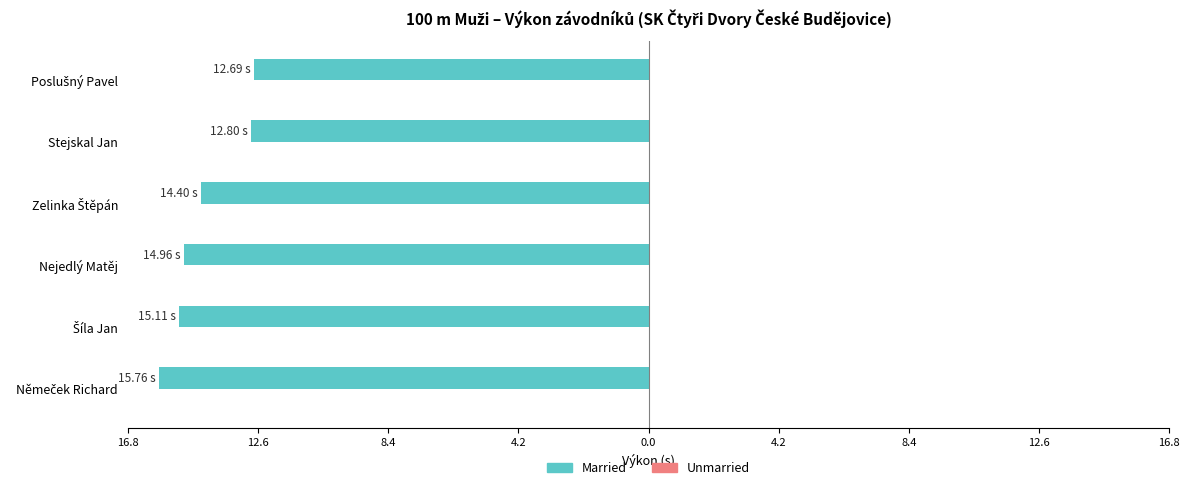

Does the chart contain any negative values?

Yes